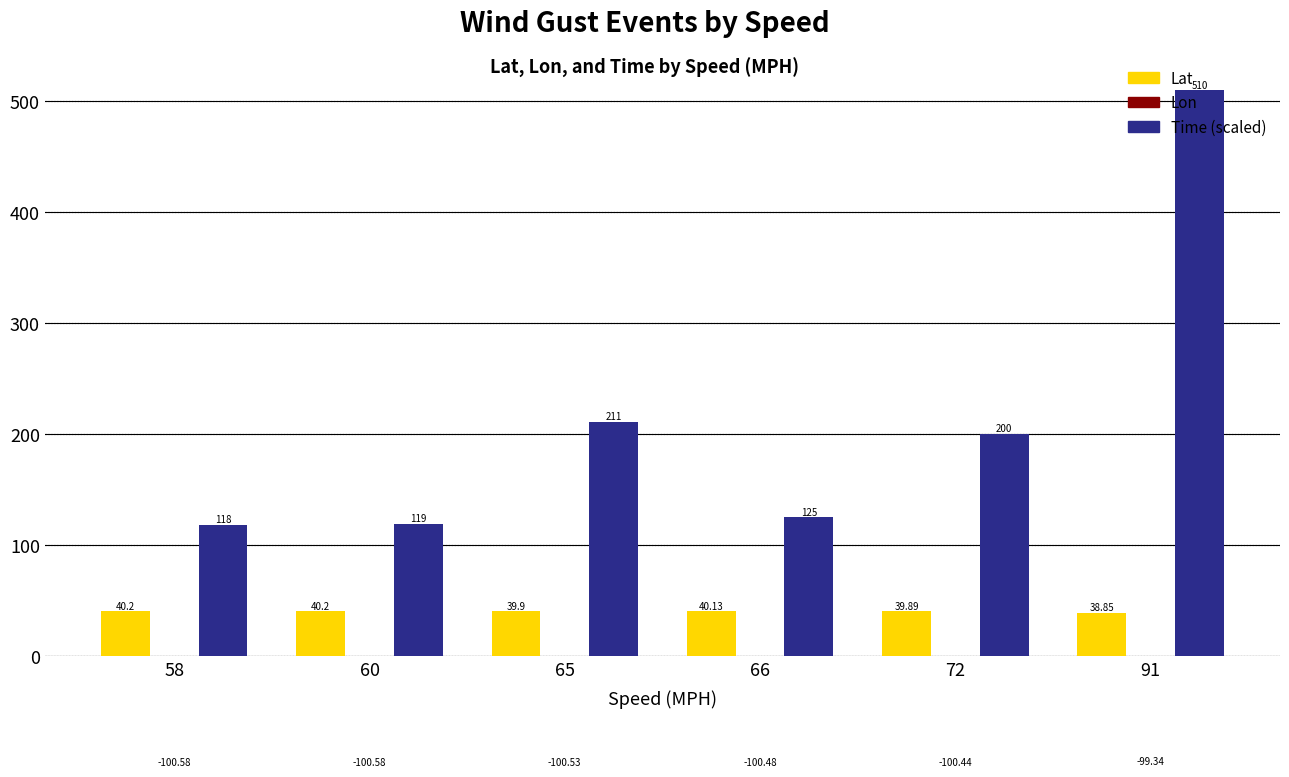

Reading left to right, transcribe all the data shown in this chart.

Lat: 40.2	40.2	39.9	40.1	39.9	38.9
Lon: -100.6	-100.6	-100.5	-100.5	-100.4	-99.3
Time (scaled): 118.0	119.0	211.0	125.0	200.0	510.0